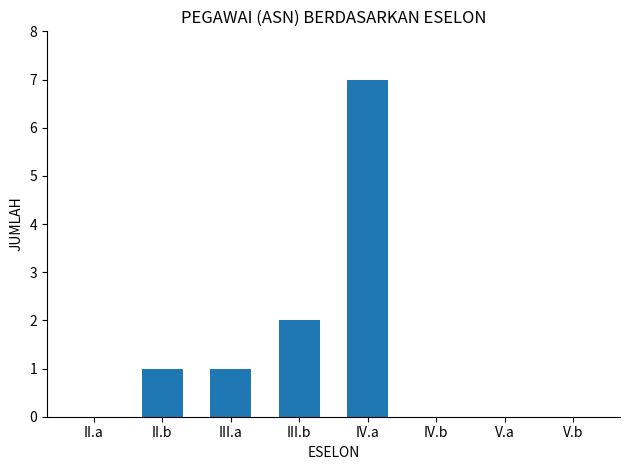

How many values are between 0 and 2?

7